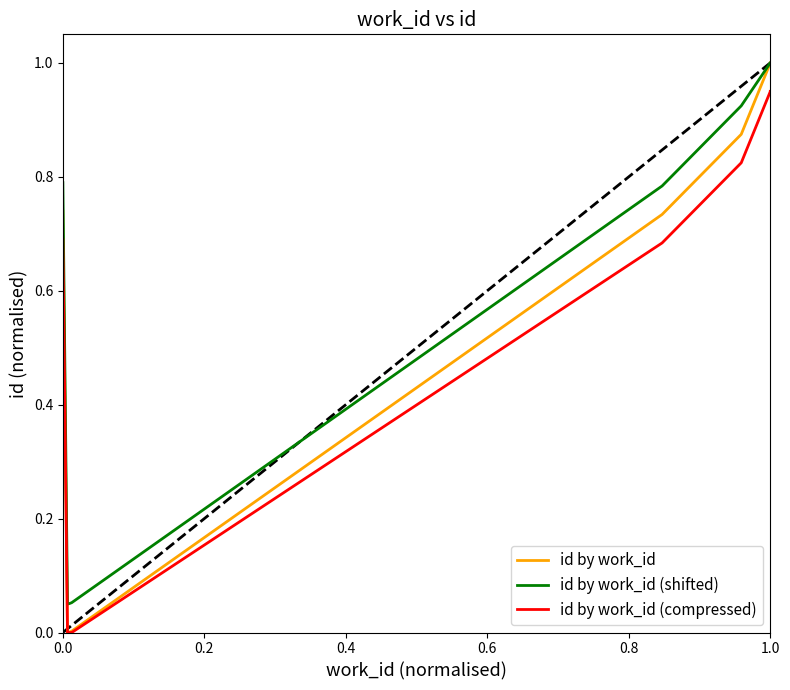

Reading left to right, transcribe all the data shown in this chart.

id by work_id: 0.7	0.0	0.0	0.0	0.0	0.0	0.7	0.9	1.0	1.0
id by work_id (shifted): 0.8	0.1	0.1	0.1	0.1	0.1	0.8	0.9	1.0	1.0
id by work_id (compressed): 0.7	0.0	0.0	0.0	0.0	0.0	0.7	0.8	0.9	0.9